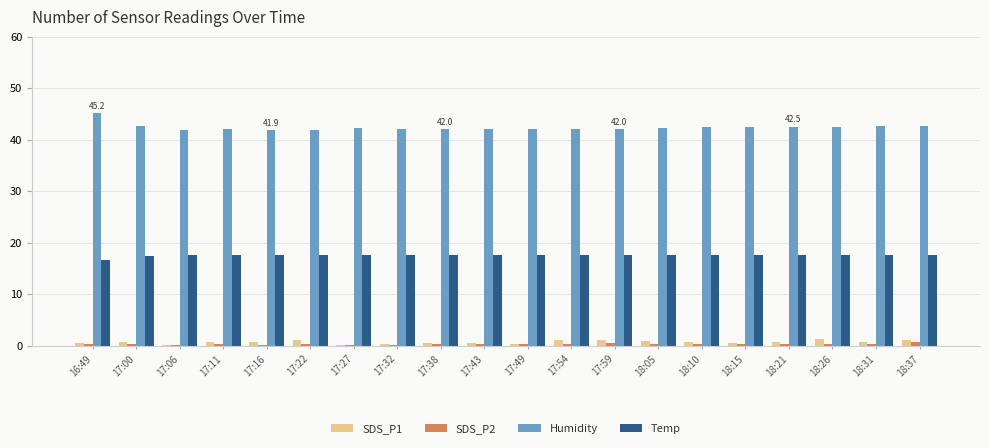

What is the spread (max minus min) of values at 18:26?

42.1